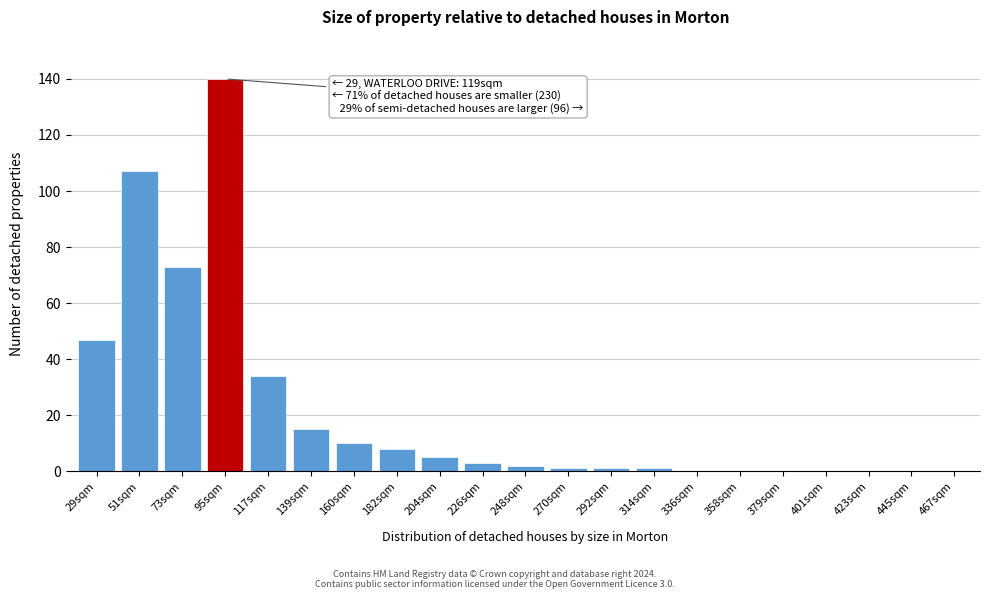

Reading left to right, list all the values displayed in this chart.

29sqm=47	51sqm=107	73sqm=73	95sqm=140	117sqm=34	139sqm=15	160sqm=10	182sqm=8	204sqm=5	226sqm=3	248sqm=2	270sqm=1	292sqm=1	314sqm=1	336sqm=0	358sqm=0	379sqm=0	401sqm=0	423sqm=0	445sqm=0	467sqm=0